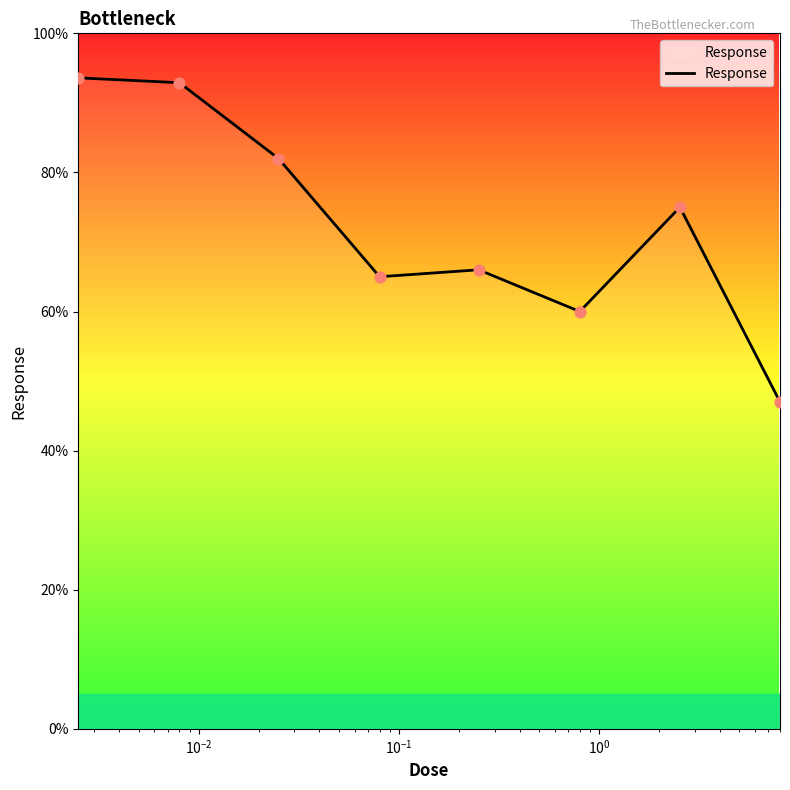

What is the greatest value displayed?

93.6